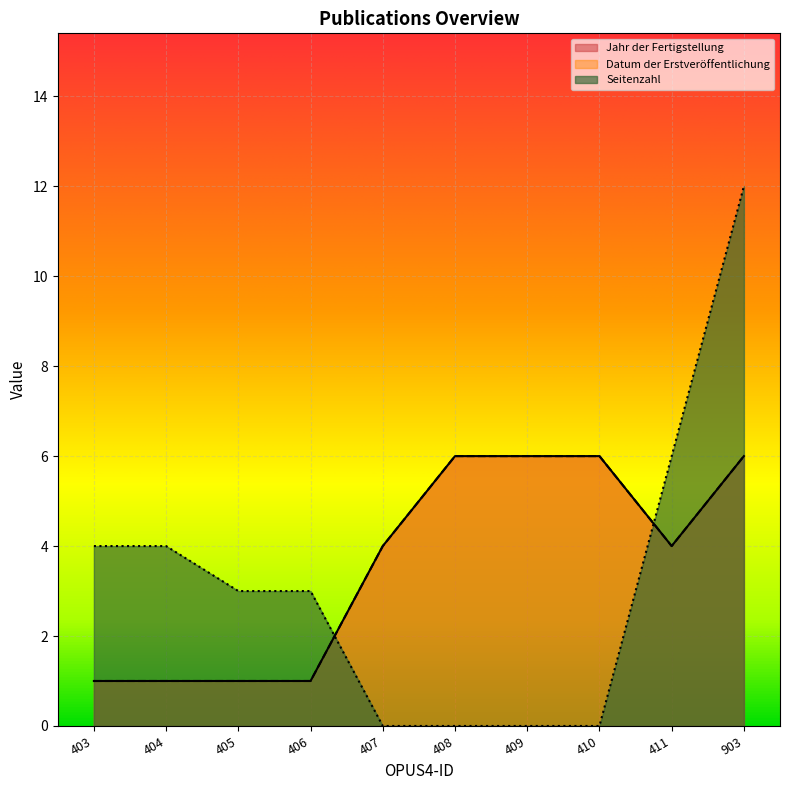

How many intersections are there between Datum der Erstveröffentlichung and Seitenzahl?

2